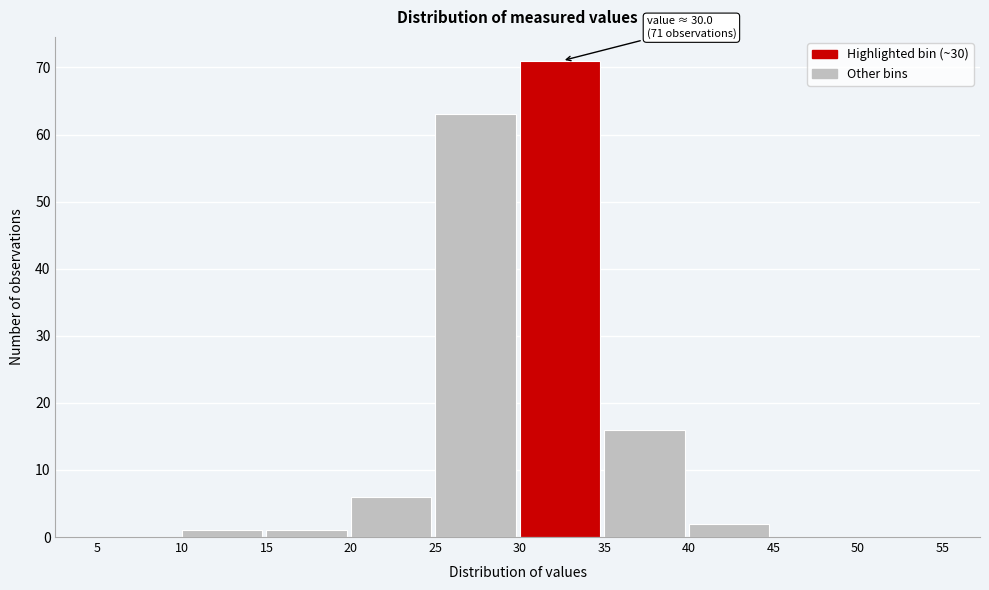

Over which range of the x-axis is the bar tallest?

30 to 35